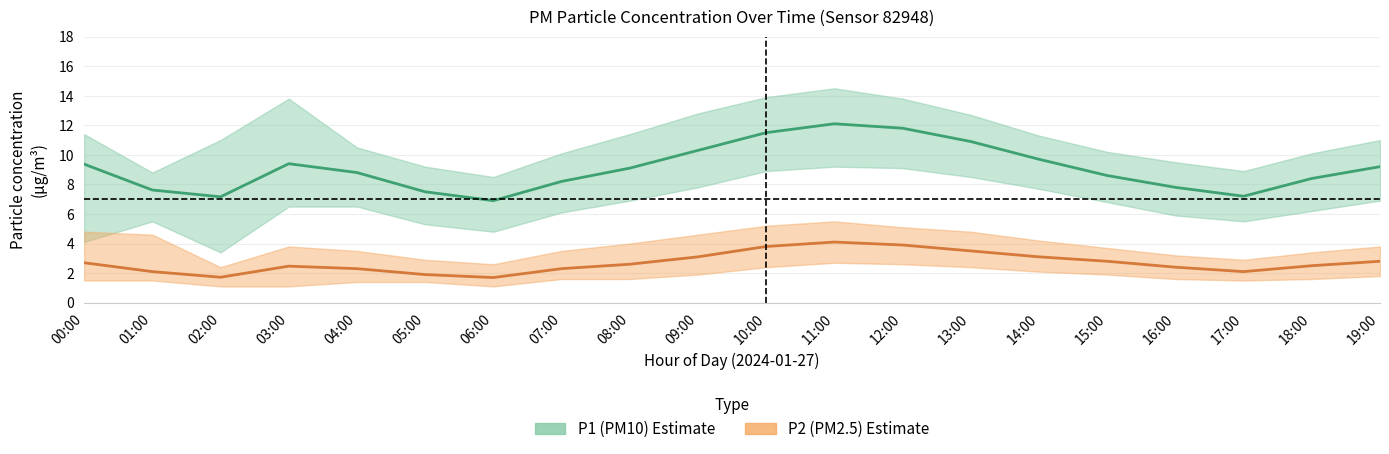

What is the maximum value for P1_upper?

14.5